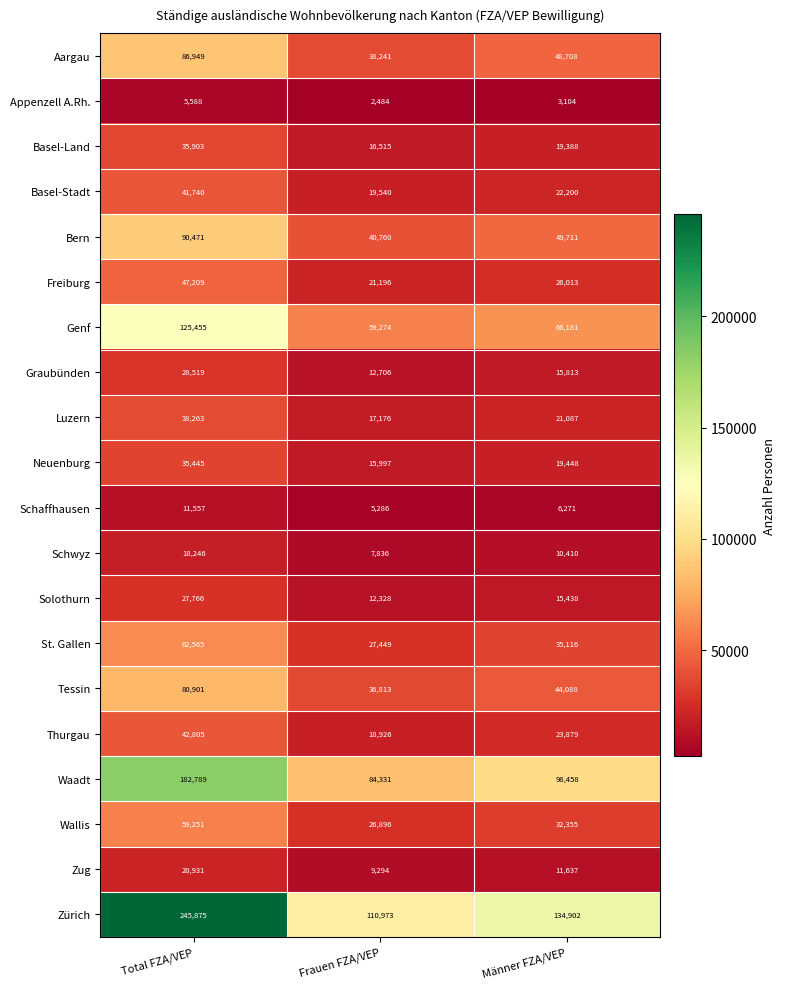

At how many categories does at least one series exceed 231656?

1